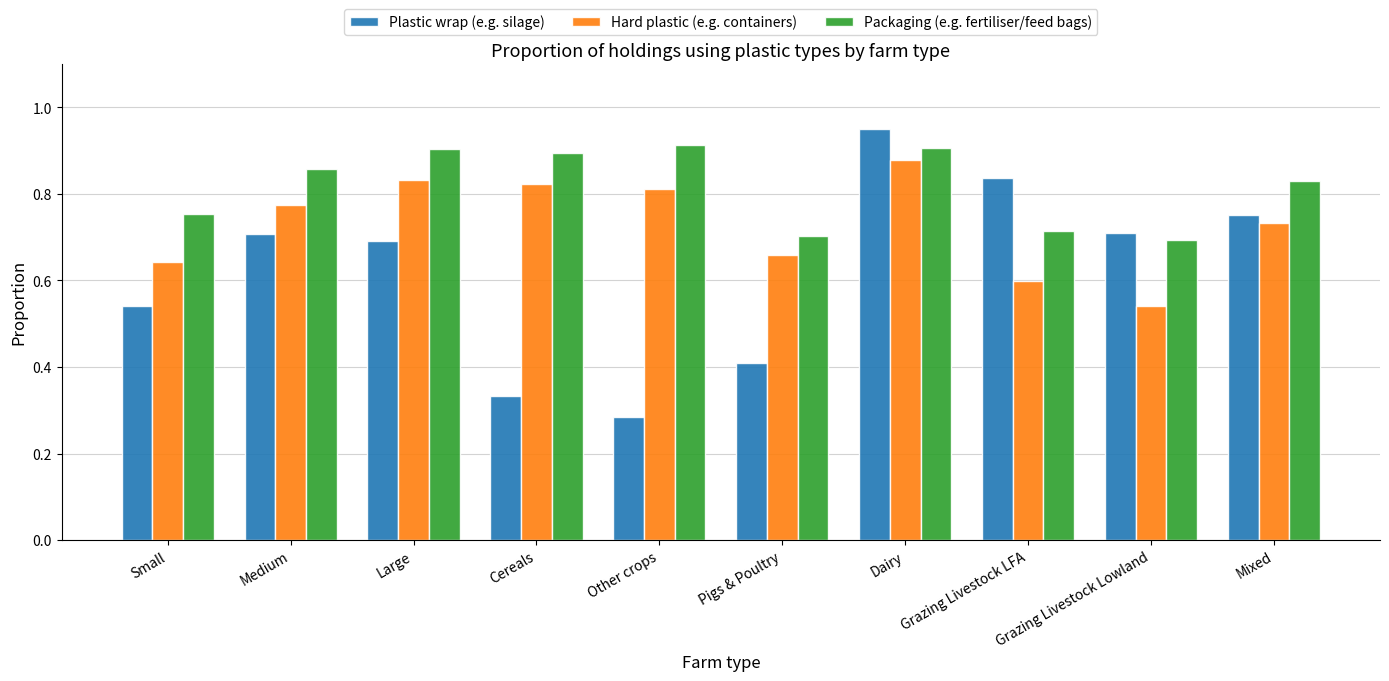

At Dairy, list the series in order from largest to smallest.

Plastic wrap (e.g. silage), Packaging (e.g. fertiliser/feed bags), Hard plastic (e.g. containers)